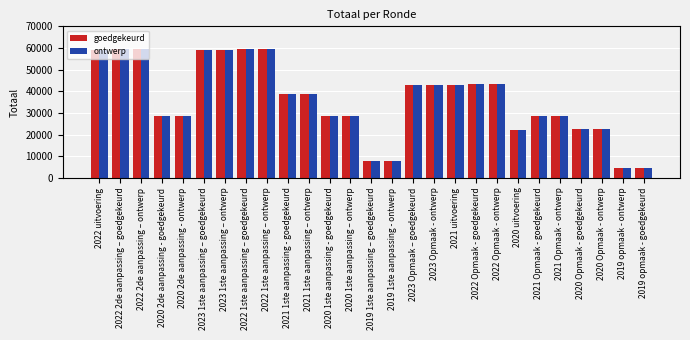

What is the minimum value shown in the chart?

4593